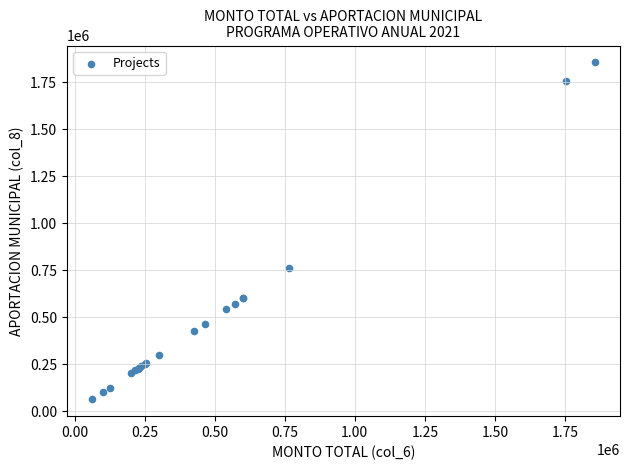

What Y value in the scatter plot is closest to 959639?

764187.8